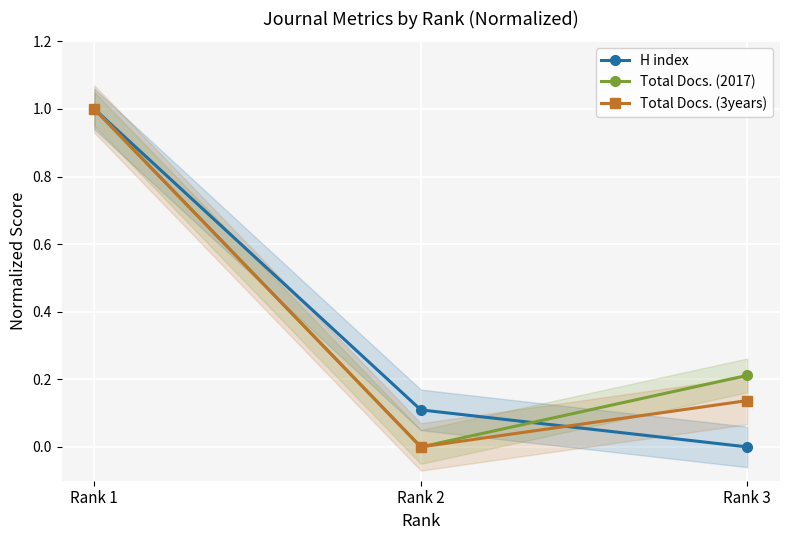

Count the Total Docs. (2017) values in the range 0 to 1.

3